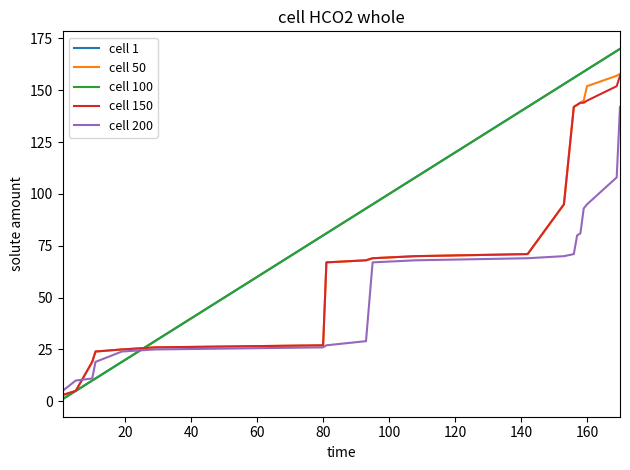

Does the chart have visible grid lines?

No